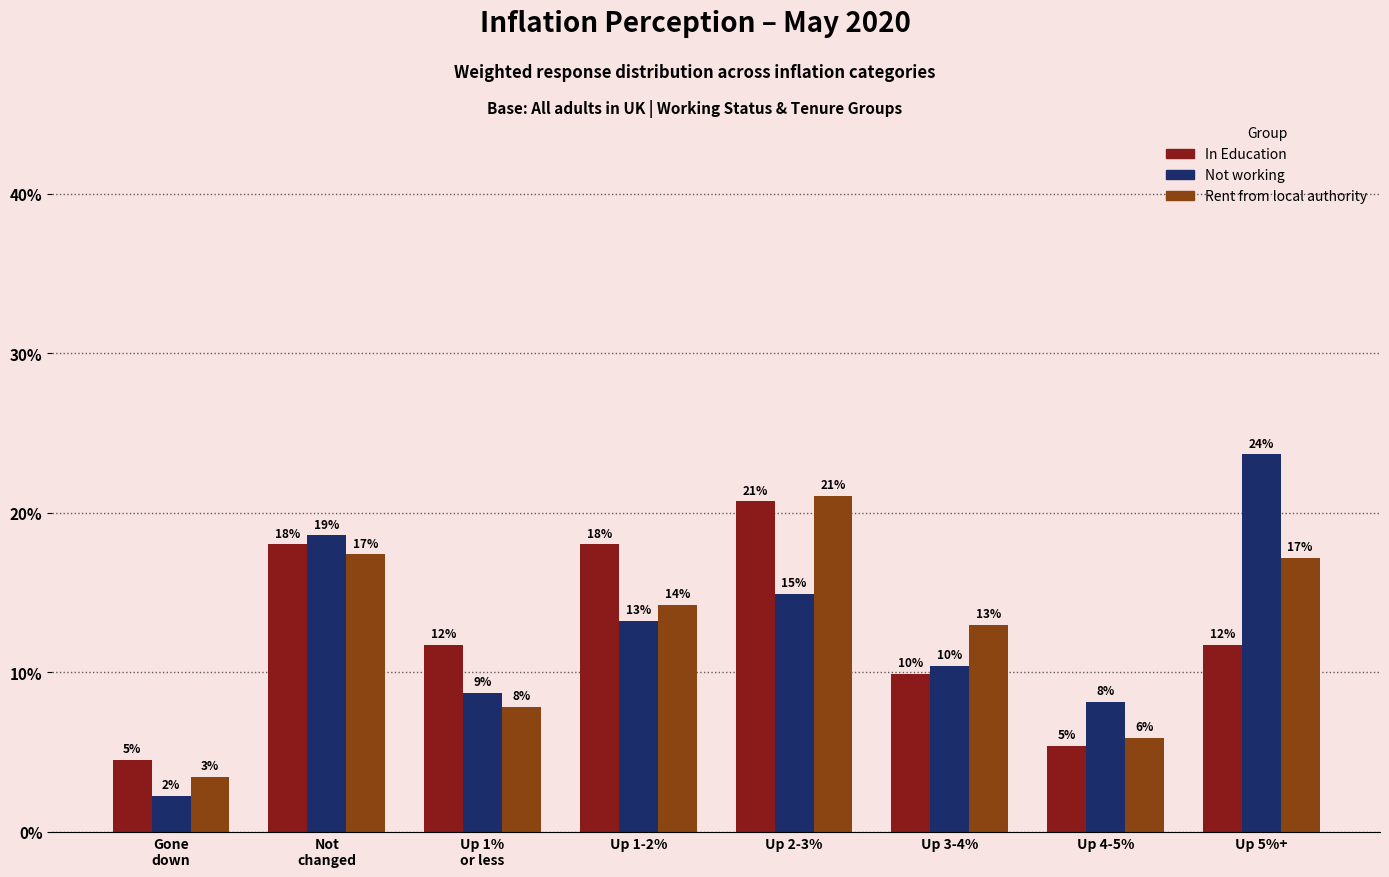

How many bars are there in total?

24